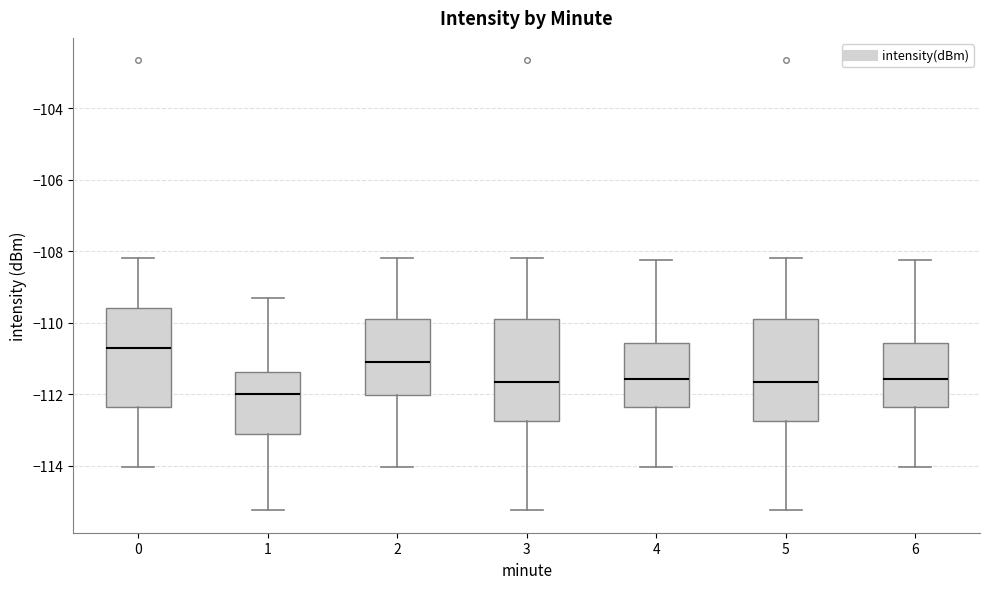

Reading left to right, transcribe this box plot: for each box, give where its median line is, the range the box spans, and where its two whiskers end, as read against the y-axis. The values are not printed on the chart, so give them approximately, as read against the axis.

0: median -110.8, box -112.4 to -109.6, whiskers -114.0 to -108.2
1: median -112.0, box -113.2 to -111.4, whiskers -115.2 to -109.4
2: median -111.0, box -112.0 to -109.8, whiskers -114.0 to -108.2
3: median -111.6, box -112.8 to -109.8, whiskers -115.2 to -108.2
4: median -111.6, box -112.4 to -110.6, whiskers -114.0 to -108.2
5: median -111.6, box -112.8 to -109.8, whiskers -115.2 to -108.2
6: median -111.6, box -112.4 to -110.6, whiskers -114.0 to -108.2